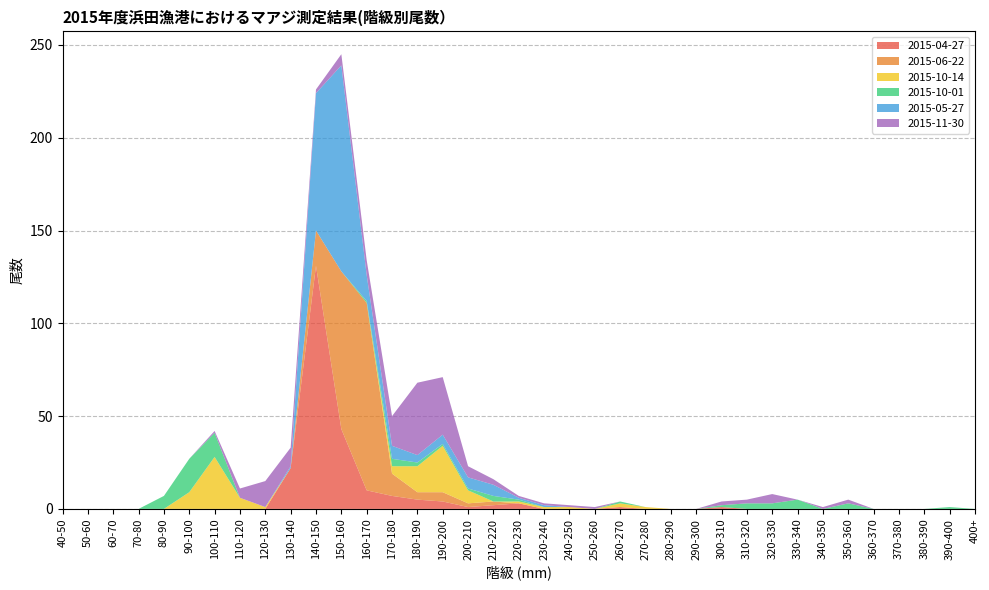

Reading left to right, extract all data points from this chart.

2015-04-27: 0	0	0	0	0	0	0	0	0	22	131	43	10	7	5	4	1	2	3	0	0	0	1	0	0	0	1	0	0	0	0	0	0	0	0	0	0
2015-06-22: 0	0	0	0	0	0	0	0	0	0	19	85	101	12	4	5	2	2	0	0	0	0	0	0	0	0	0	0	0	0	0	0	0	0	0	0	0
2015-10-14: 0	0	0	0	0	9	28	6	1	0	0	0	0	4	14	25	7	0	1	1	1	0	2	1	0	0	0	0	0	0	0	0	0	0	0	0	0
2015-10-01: 0	0	0	0	7	18	13	0	0	0	0	0	1	4	2	1	1	3	1	0	0	0	1	0	0	0	1	3	3	5	0	3	0	0	0	1	0
2015-05-27: 0	0	0	0	0	0	0	0	0	1	74	111	14	7	4	5	6	6	1	1	0	0	0	0	0	0	0	0	0	0	0	0	0	0	0	0	0
2015-11-30: 0	0	0	0	0	0	1	5	14	10	2	6	8	16	39	31	6	3	1	1	1	1	0	0	0	0	2	2	5	0	1	2	0	0	0	0	0